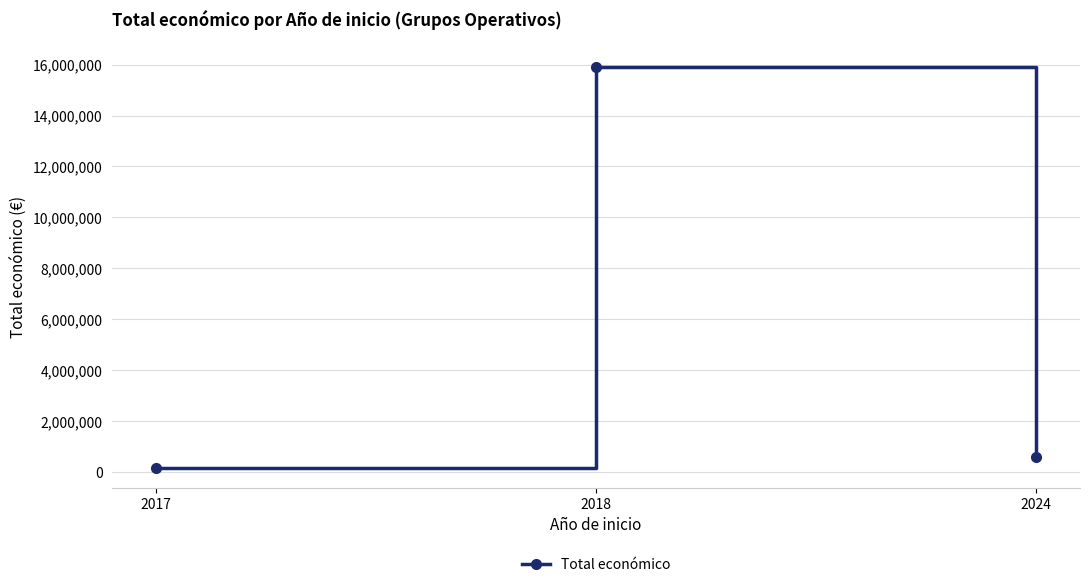

Between 2024 and 2018, which is larger?

2018